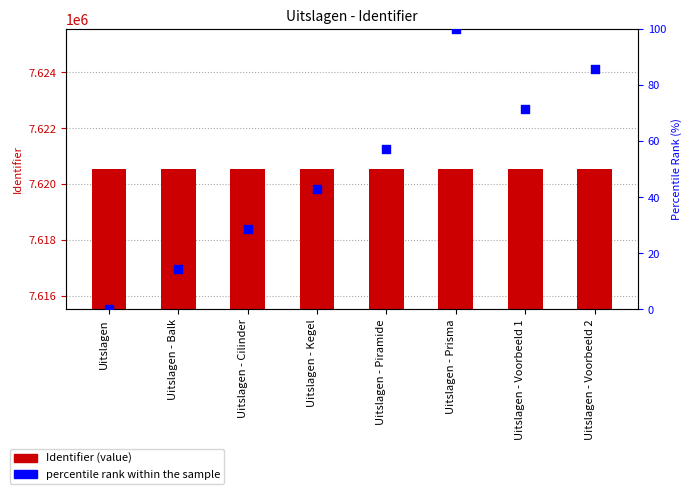

Which series has the largest total across all categories?

Identifier